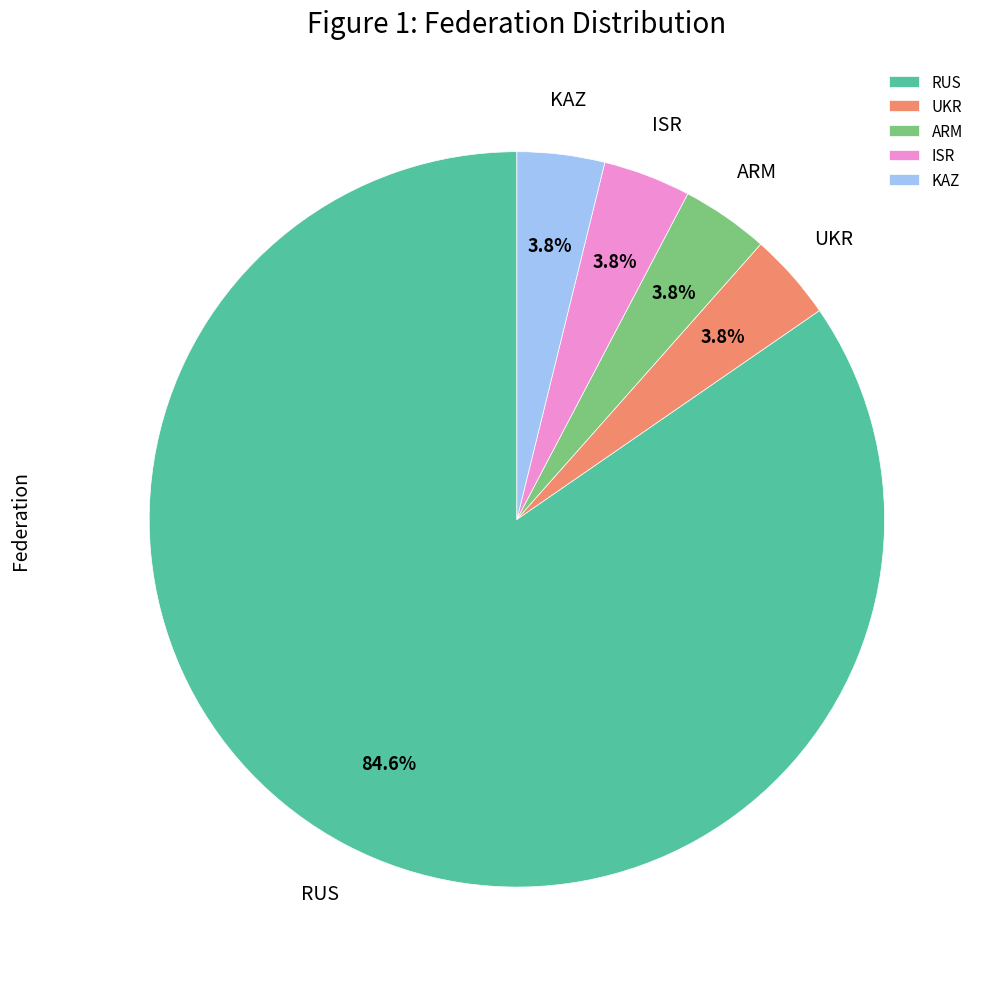

Combined, do ISR and UKR account for over 50%?

No